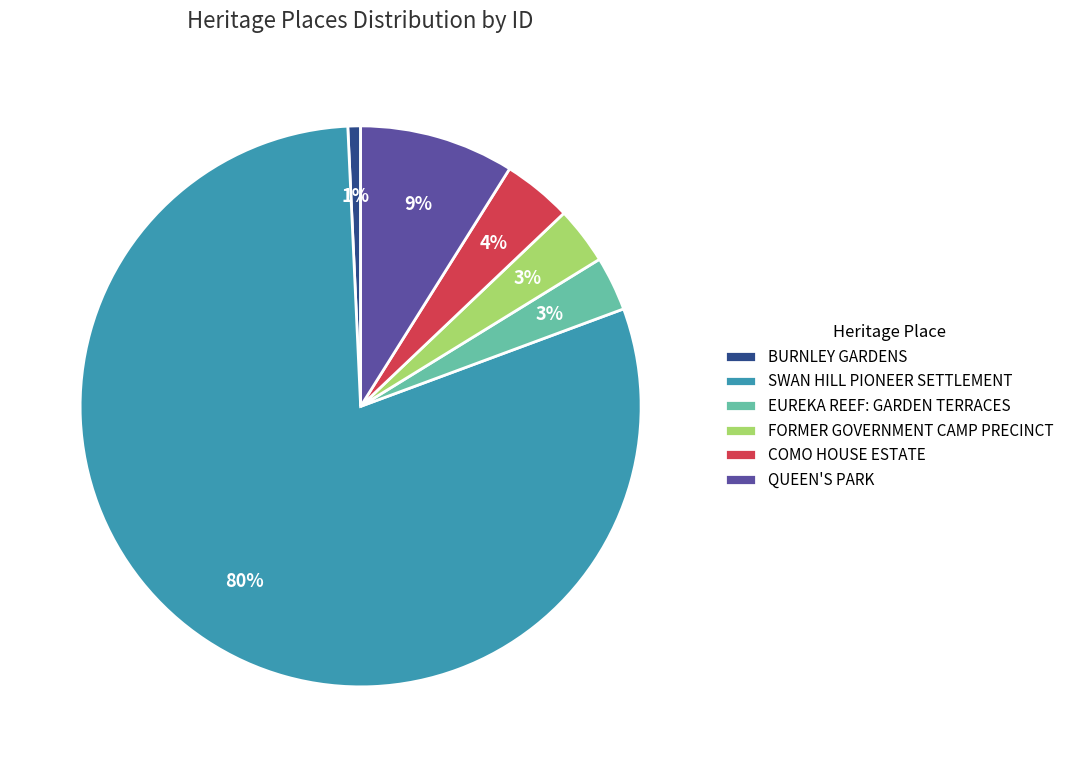

Between EUREKA REEF: GARDEN TERRACES and BURNLEY GARDENS, which is larger?

EUREKA REEF: GARDEN TERRACES